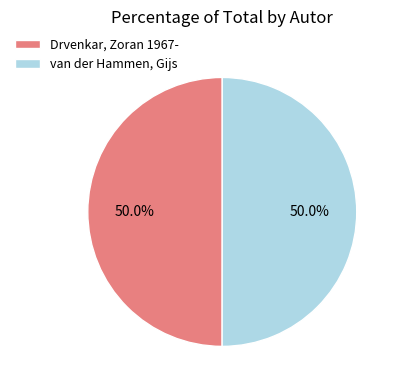

To the nearest percent, what portion does van der Hammen, Gijs represent?

50%